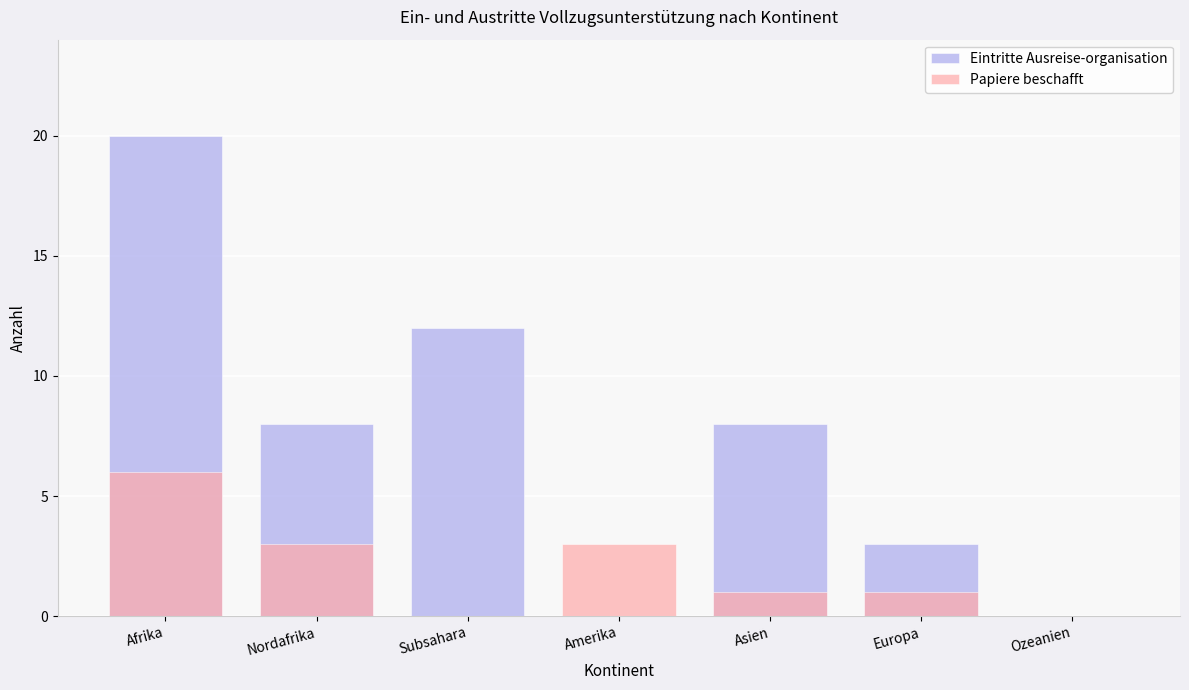

Reading right to left, what are all the values shown in this chart?

Eintritte Ausreise-organisation: Ozeanien=0	Europa=3	Asien=8	Amerika=0	Subsahara=12	Nordafrika=8	Afrika=20
Papiere beschafft: Ozeanien=0	Europa=1	Asien=1	Amerika=3	Subsahara=0	Nordafrika=3	Afrika=6